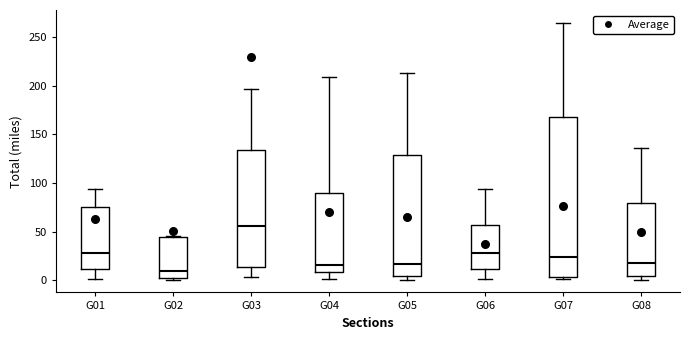

Reading left to right, transcribe this box plot: for each box, give where its median line is, the range the box spans, and where its two whiskers end, as read against the y-axis. The values are not printed on the chart, so give them approximately, as read against the axis.

G01: median 30, box 10 to 75, whiskers 0 to 95
G02: median 10, box 0 to 45, whiskers 0 to 45
G03: median 55, box 15 to 135, whiskers 5 to 195
G04: median 15, box 10 to 90, whiskers 0 to 210
G05: median 15, box 5 to 130, whiskers 0 to 215
G06: median 30, box 10 to 55, whiskers 0 to 95
G07: median 25, box 5 to 170, whiskers 0 to 265
G08: median 20, box 5 to 80, whiskers 0 to 135